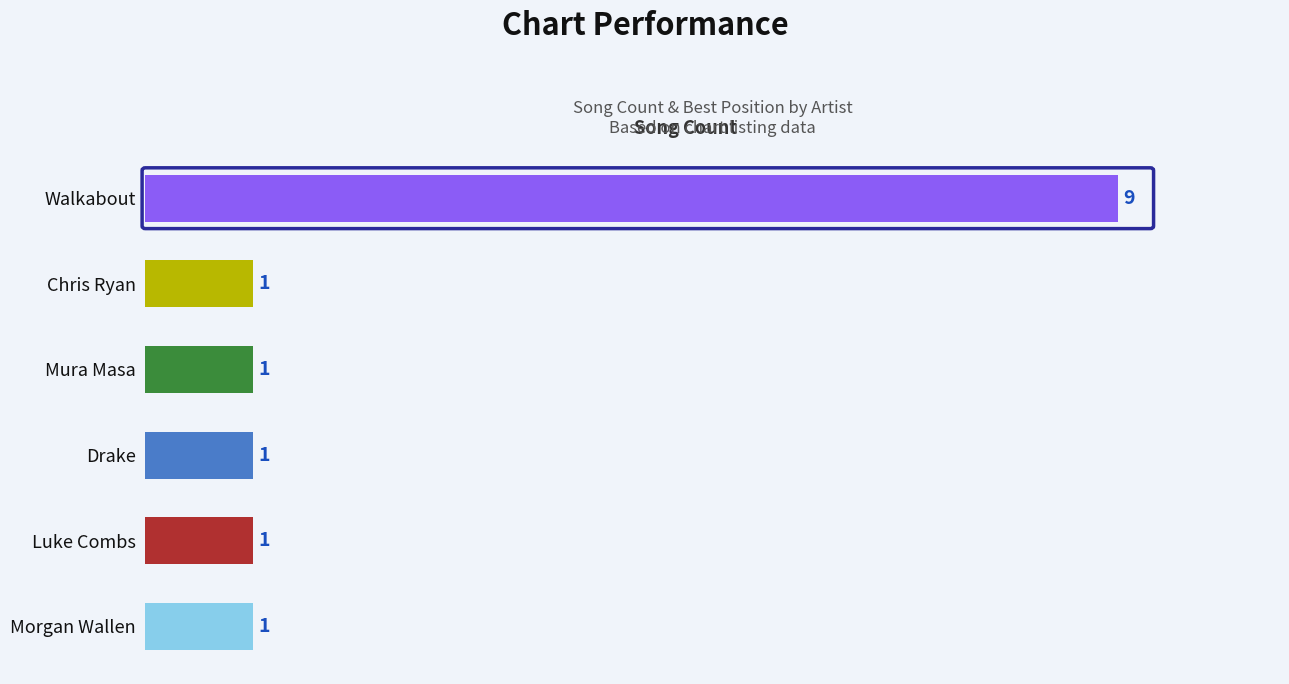

What is the label of the 3rd bar from the top?

Mura Masa